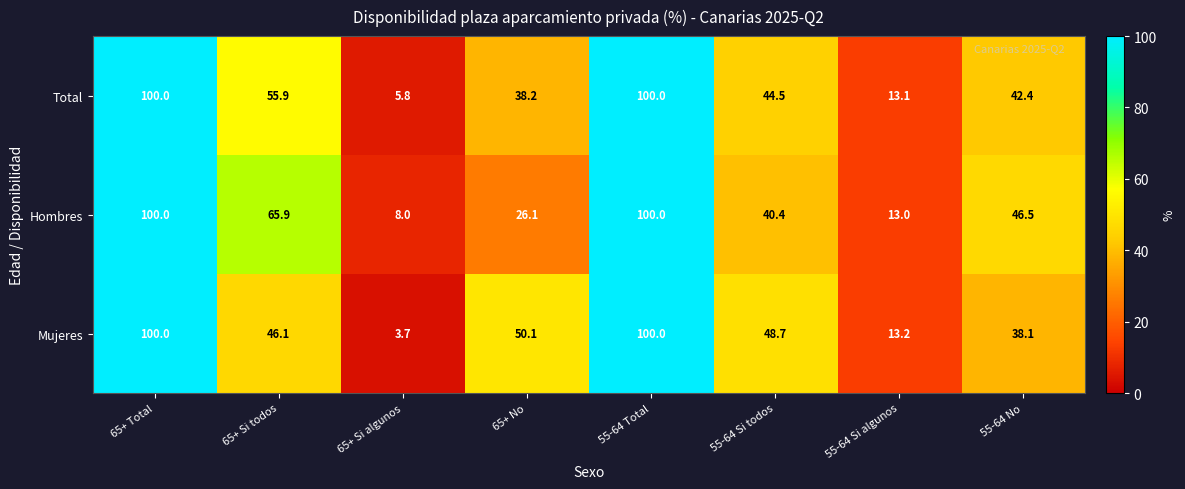

Read the Hombres value at 55-64 Si algunos.

13.0